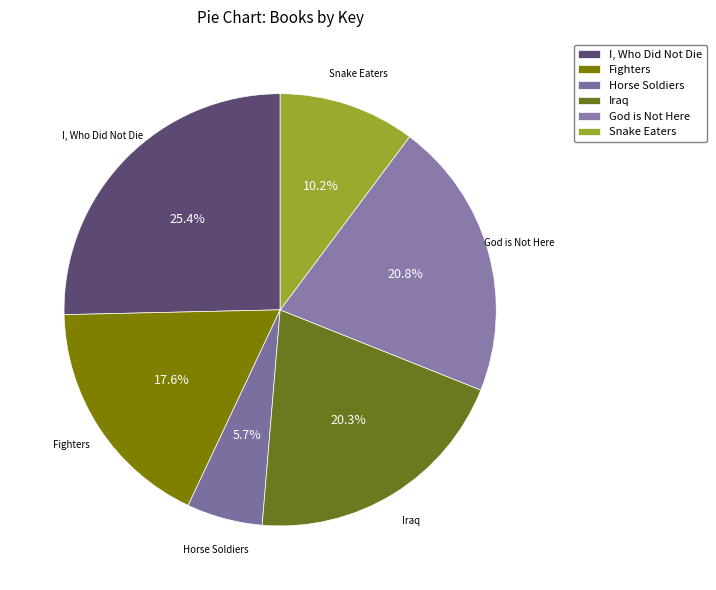

How many segments does this pie chart have?

6